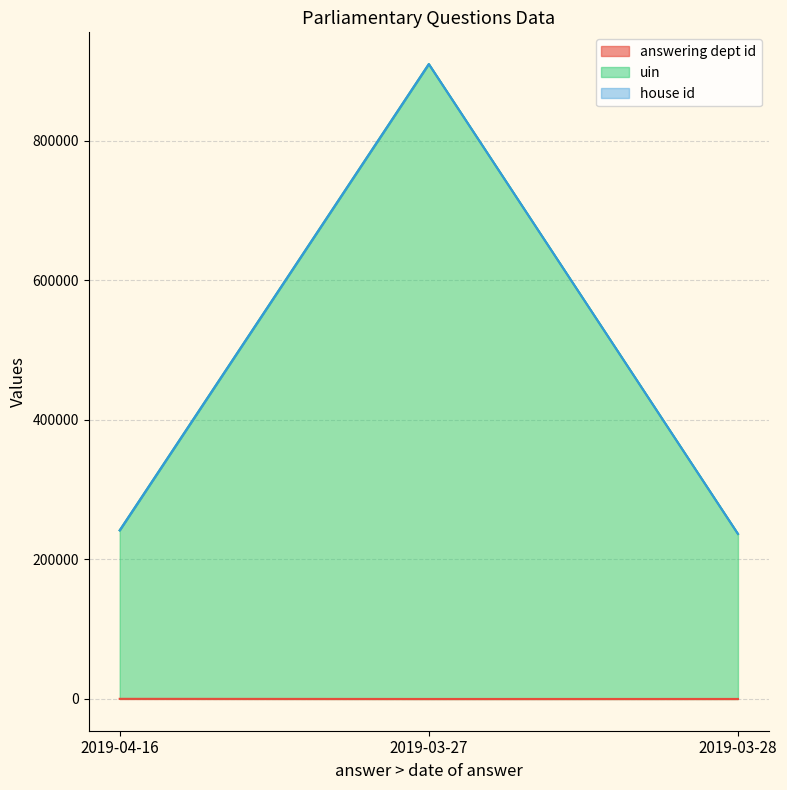

What is the sum of all uin values?

1388226